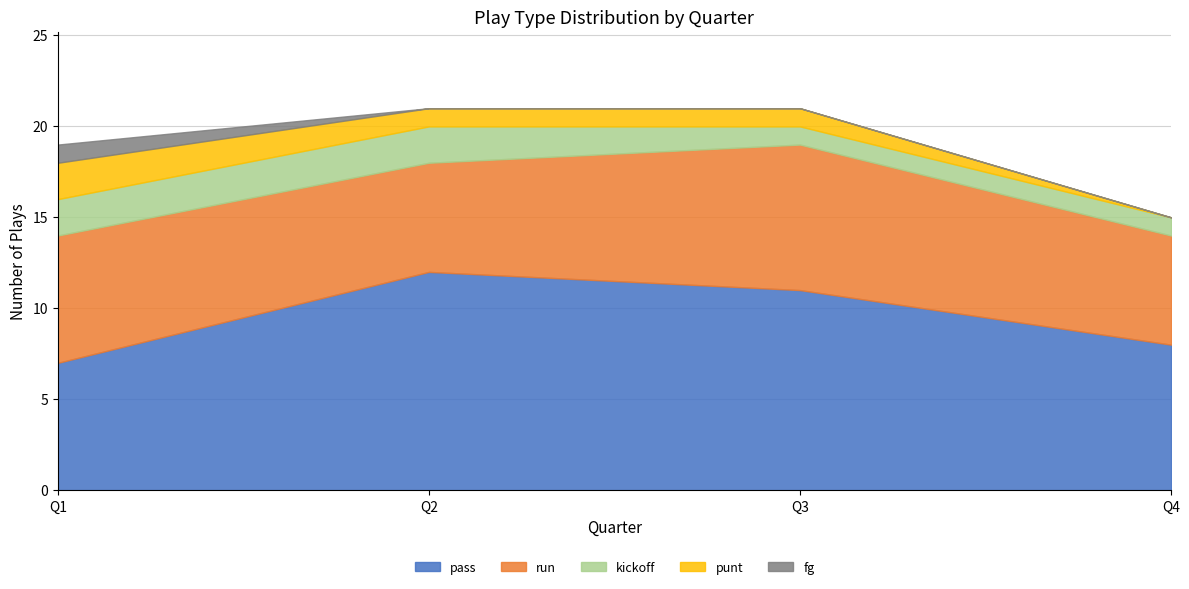

At which category does pass reach its first local peak?

Q2